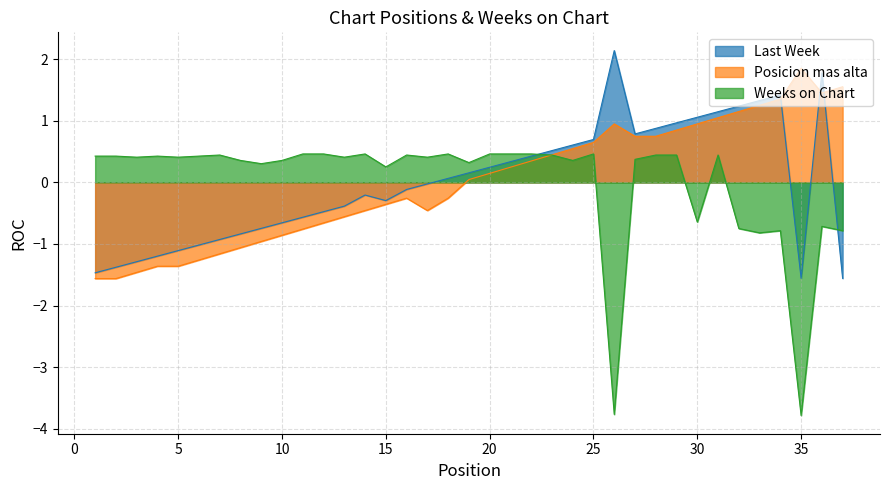

At which category does Weeks on Chart reach its first local valley?

3